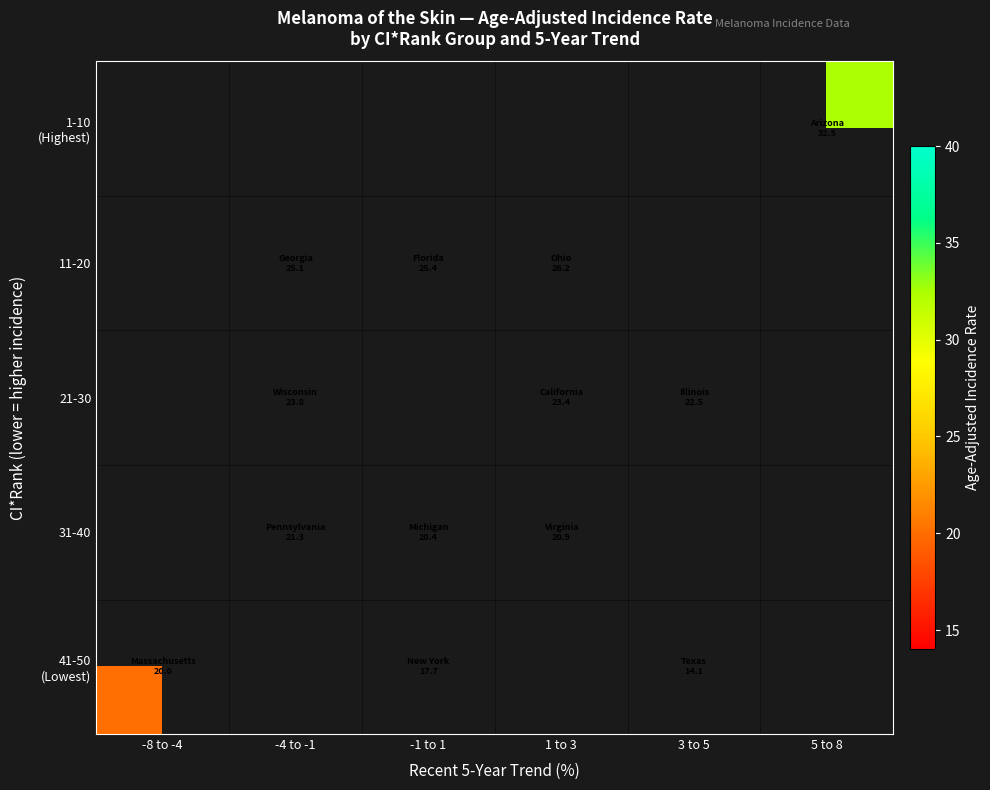

What is the difference between the 21-30 values at 1 to 3 and 3 to 5?

0.9